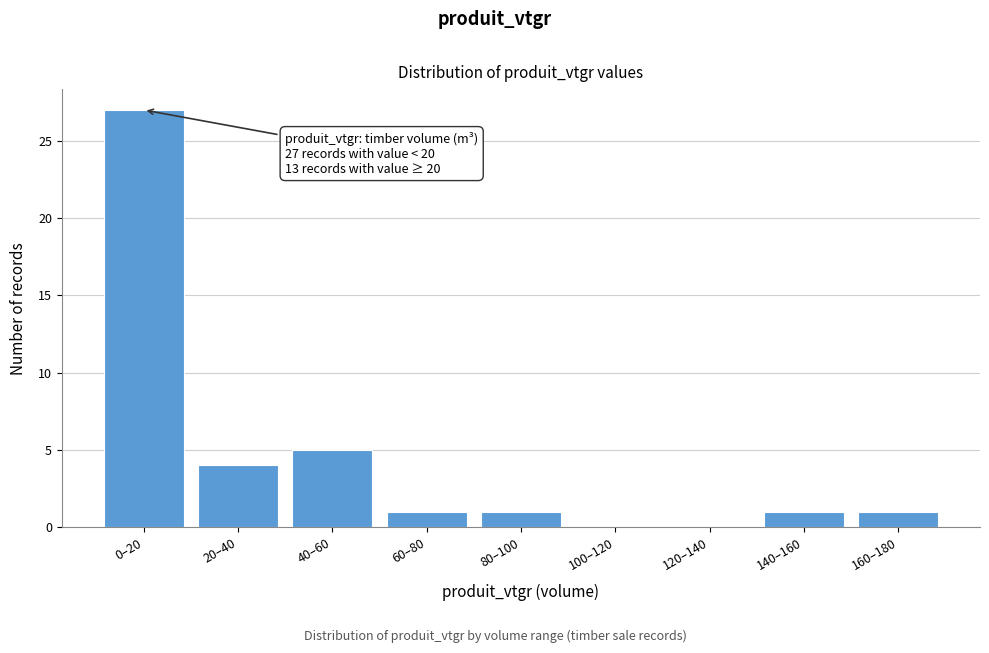

Reading right to left, extract all data points from this chart.

160–180=1	140–160=1	120–140=0	100–120=0	80–100=1	60–80=1	40–60=5	20–40=4	0–20=27